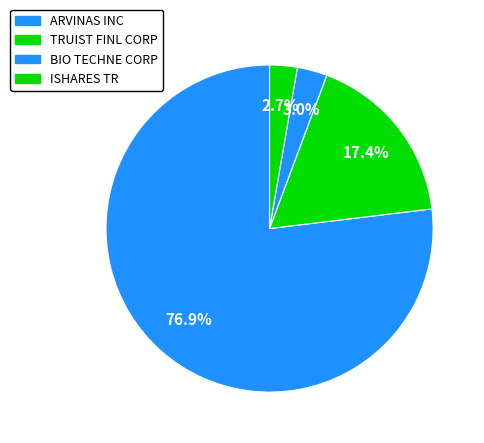

What is the change in value from TRUIST FINL CORP to ISHARES TR?

-1089000